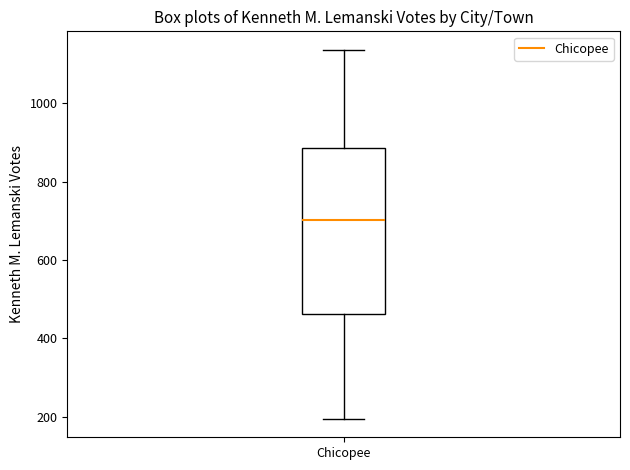

Transcribe this box plot: give where the median line is, the range the box spans, and where the two whiskers end, as read against the y-axis. The values are not printed on the chart, so give them approximately, as read against the axis.

median 700, box 460 to 880, whiskers 200 to 1140